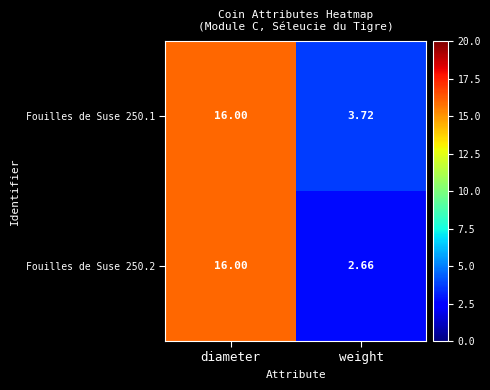

Is the value of Fouilles de Suse 250.2 at diameter greater than the value of Fouilles de Suse 250.1 at weight?

Yes